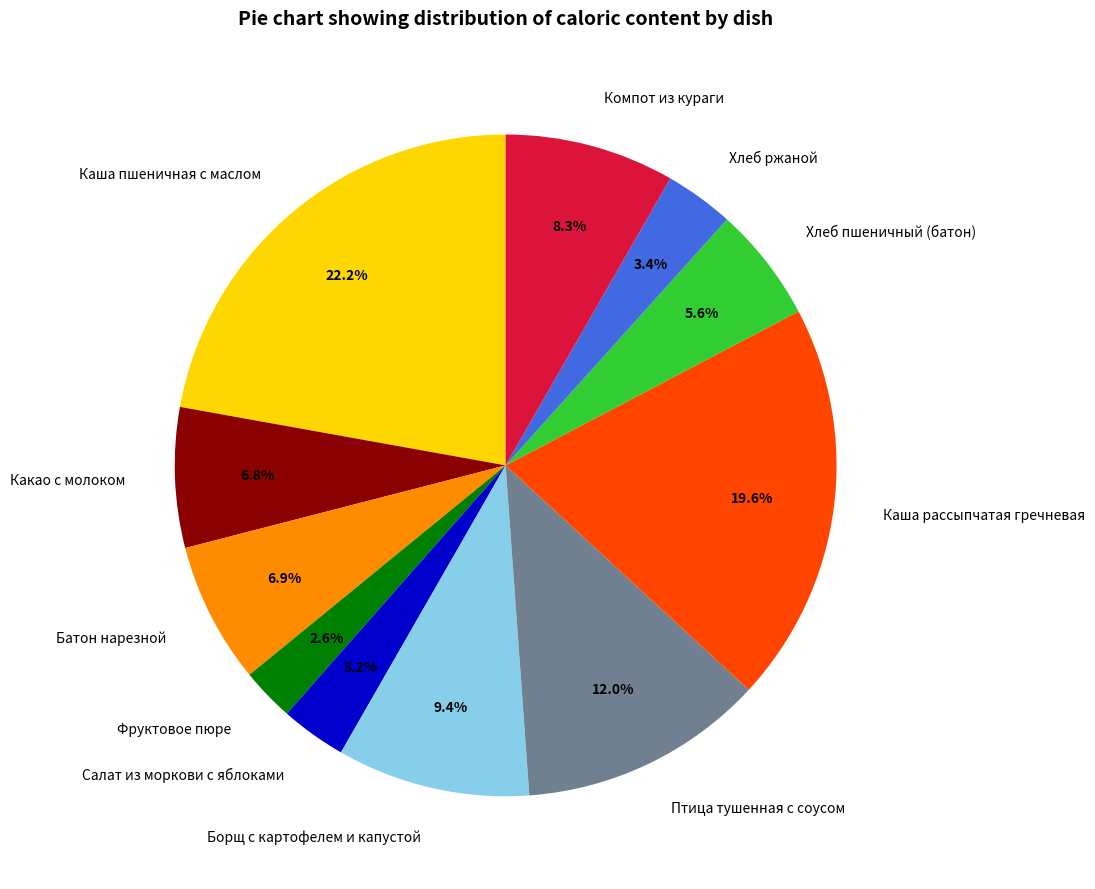

Is it true that Птица тушенная с соусом is 23% of the pie?

False